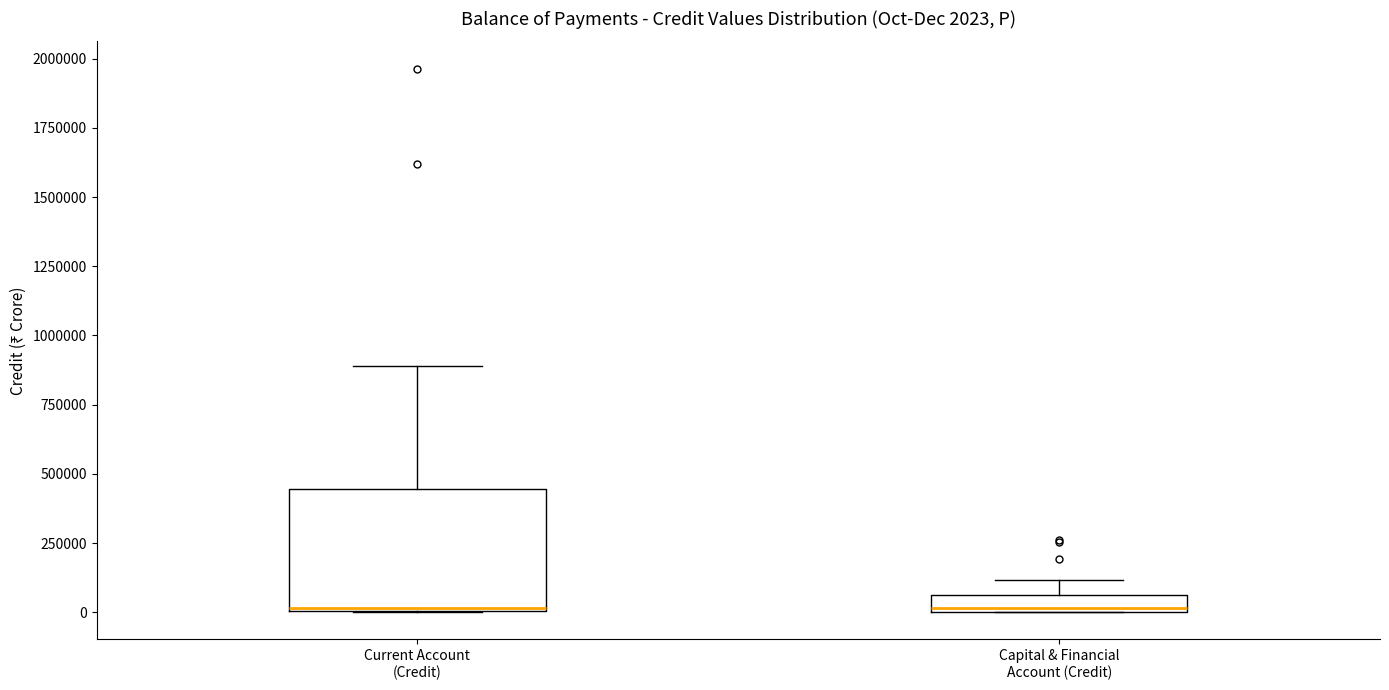

Which box is the tallest, from its lower edge to its upper edge?

Current Account (Credit)